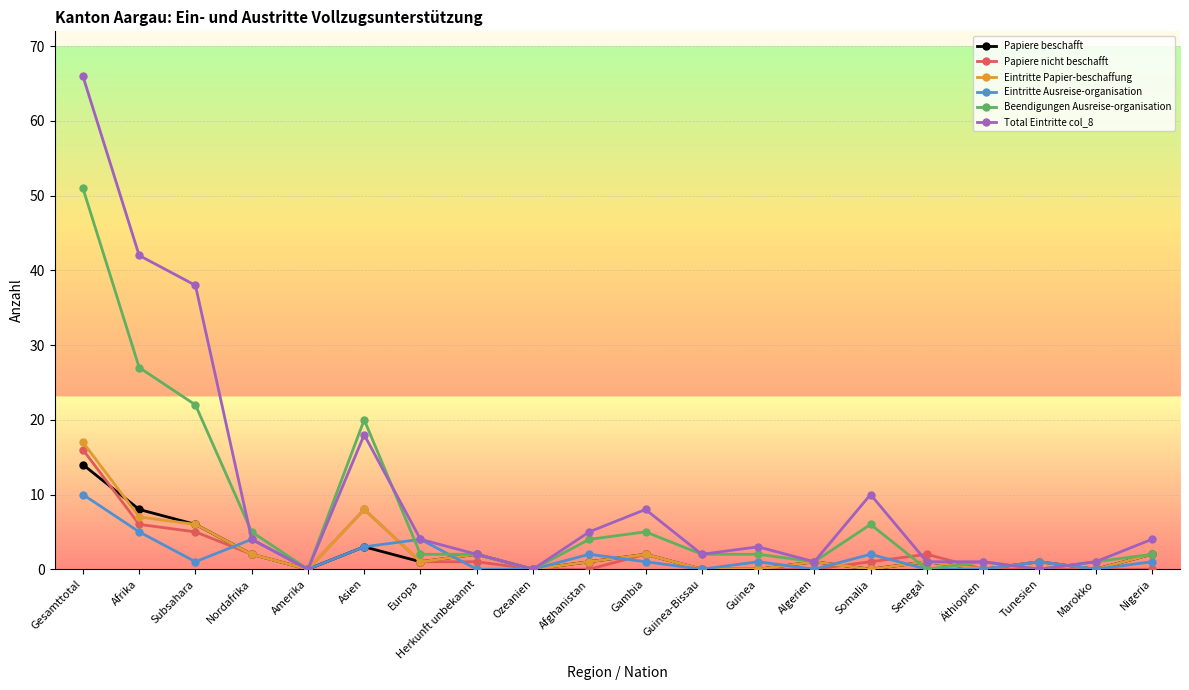

At which category is the sum across all series the highest?

Gesamttotal